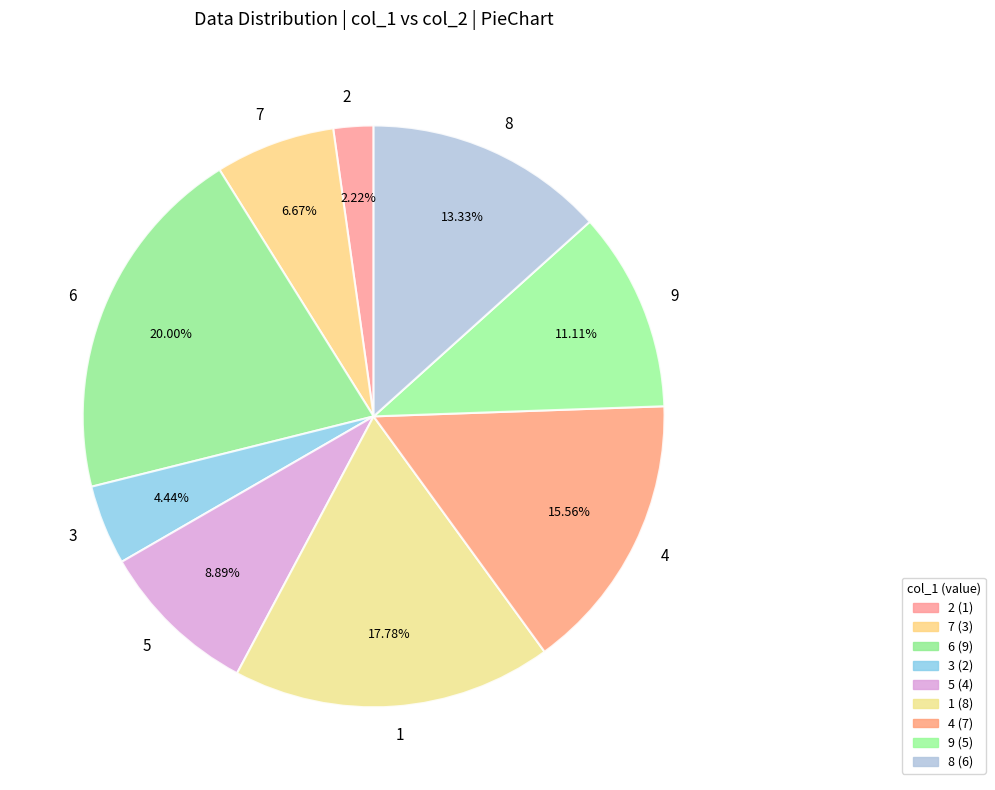

Rank the categories by value from lowest to highest.

2, 3, 7, 5, 9, 8, 4, 1, 6